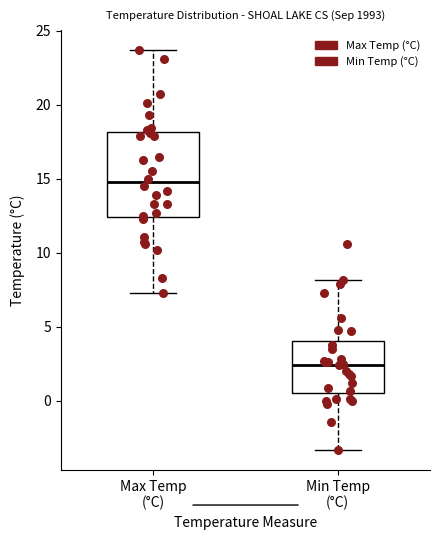

Comparing the boxes themselves (not the whiskers), which one is the tallest?

Max Temp (°C)